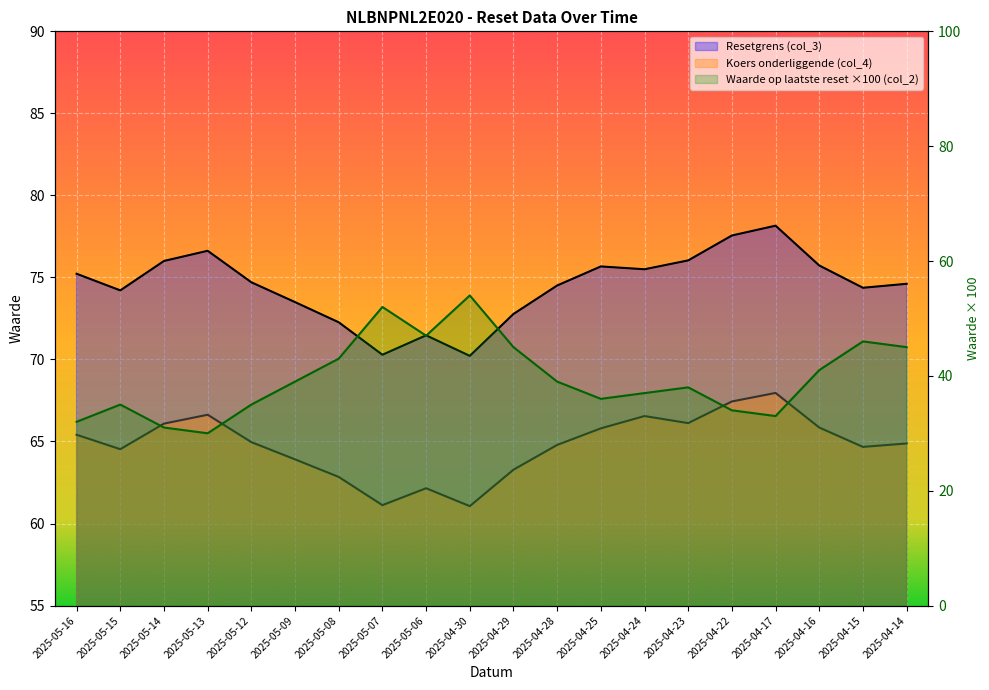

Reading right to left, list all the values displayed in this chart.

Resetgrens (col_3): 74.6	74.4	75.7	78.2	77.6	76.0	75.5	75.7	74.5	72.8	70.2	71.5	70.3	72.3	73.5	74.7	76.6	76.0	74.2	75.2
Koers onderliggende (col_4): 64.9	64.7	65.8	68.0	67.4	66.1	66.5	65.8	64.8	63.3	61.1	62.1	61.1	62.8	63.9	65.0	66.6	66.1	64.5	65.4
Waarde op laatste reset (col_2): 45.0	46.0	41.0	33.0	34.0	38.0	37.0	36.0	39.0	45.0	54.0	47.0	52.0	43.0	39.0	35.0	30.0	31.0	35.0	32.0